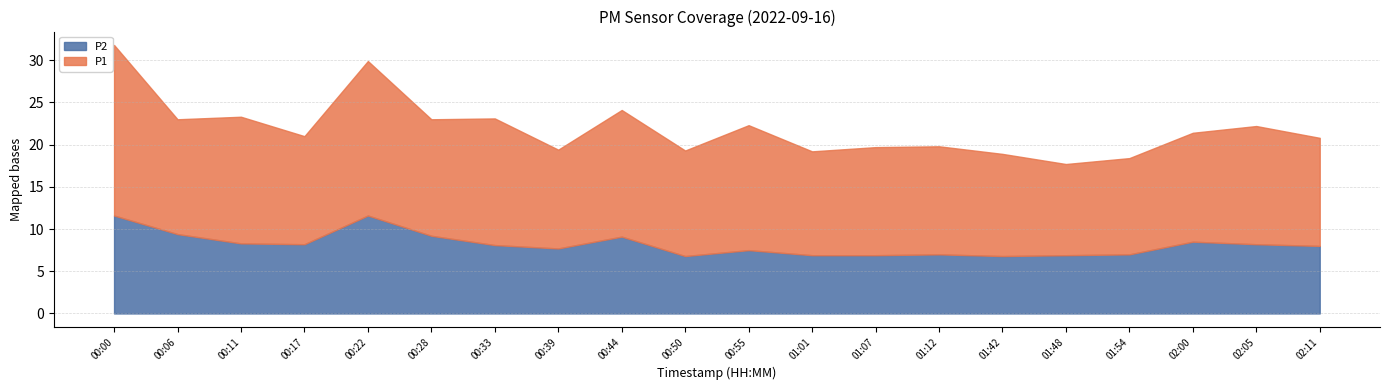

Which series has the largest total across all categories?

P1